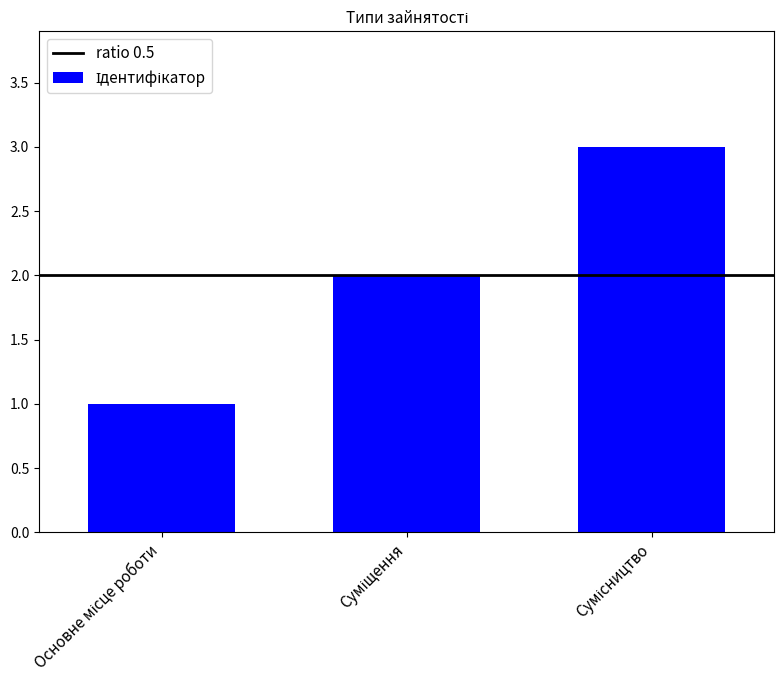

What is the maximum value shown in the chart?

3